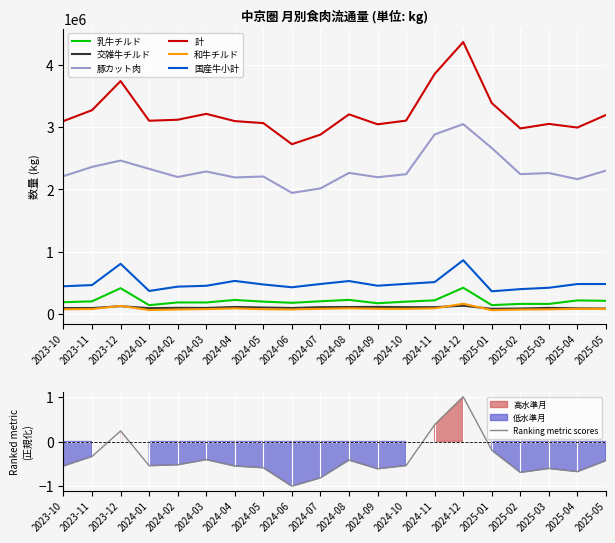

Which series changed the most between 2024-08 and 2025-05?

国産牛小計